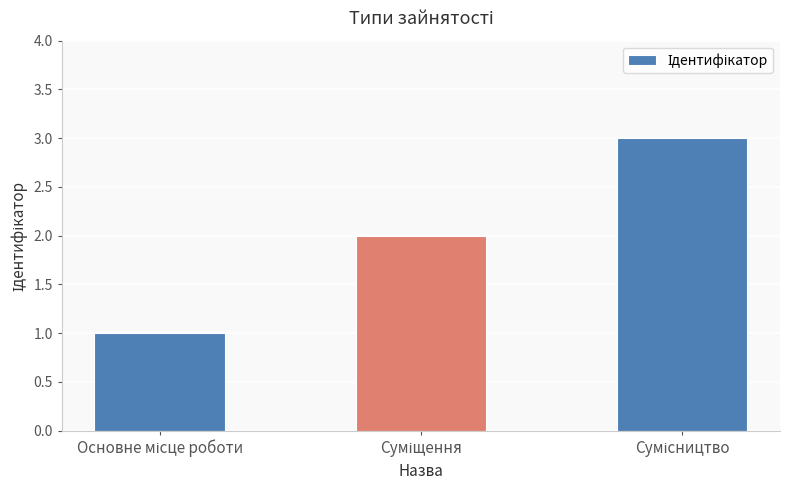

Are the bars grouped side by side (vs. stacked)?

No